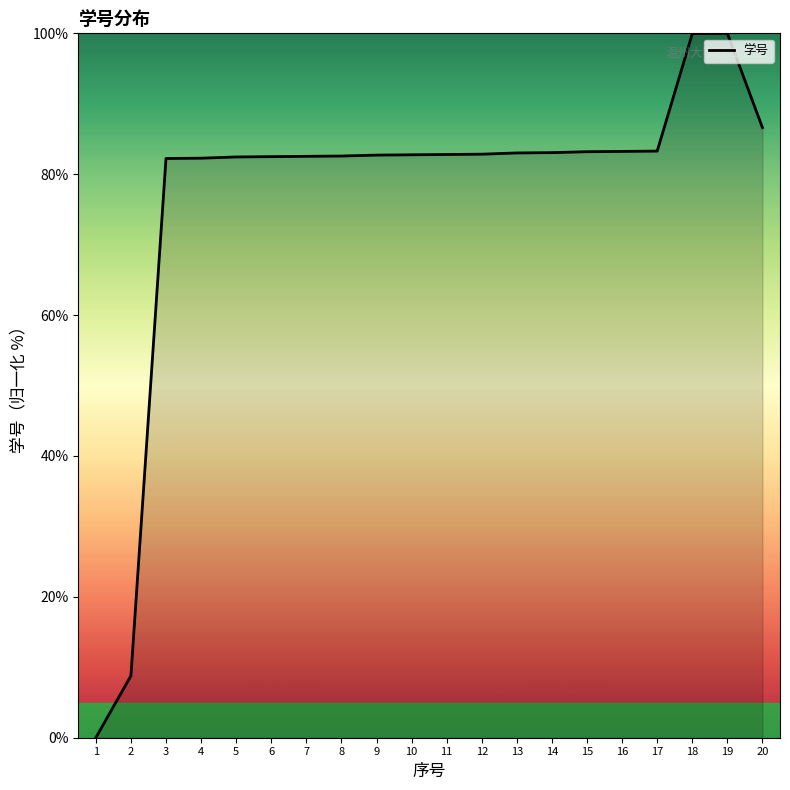

Which has a higher value, 5 or 20?

20